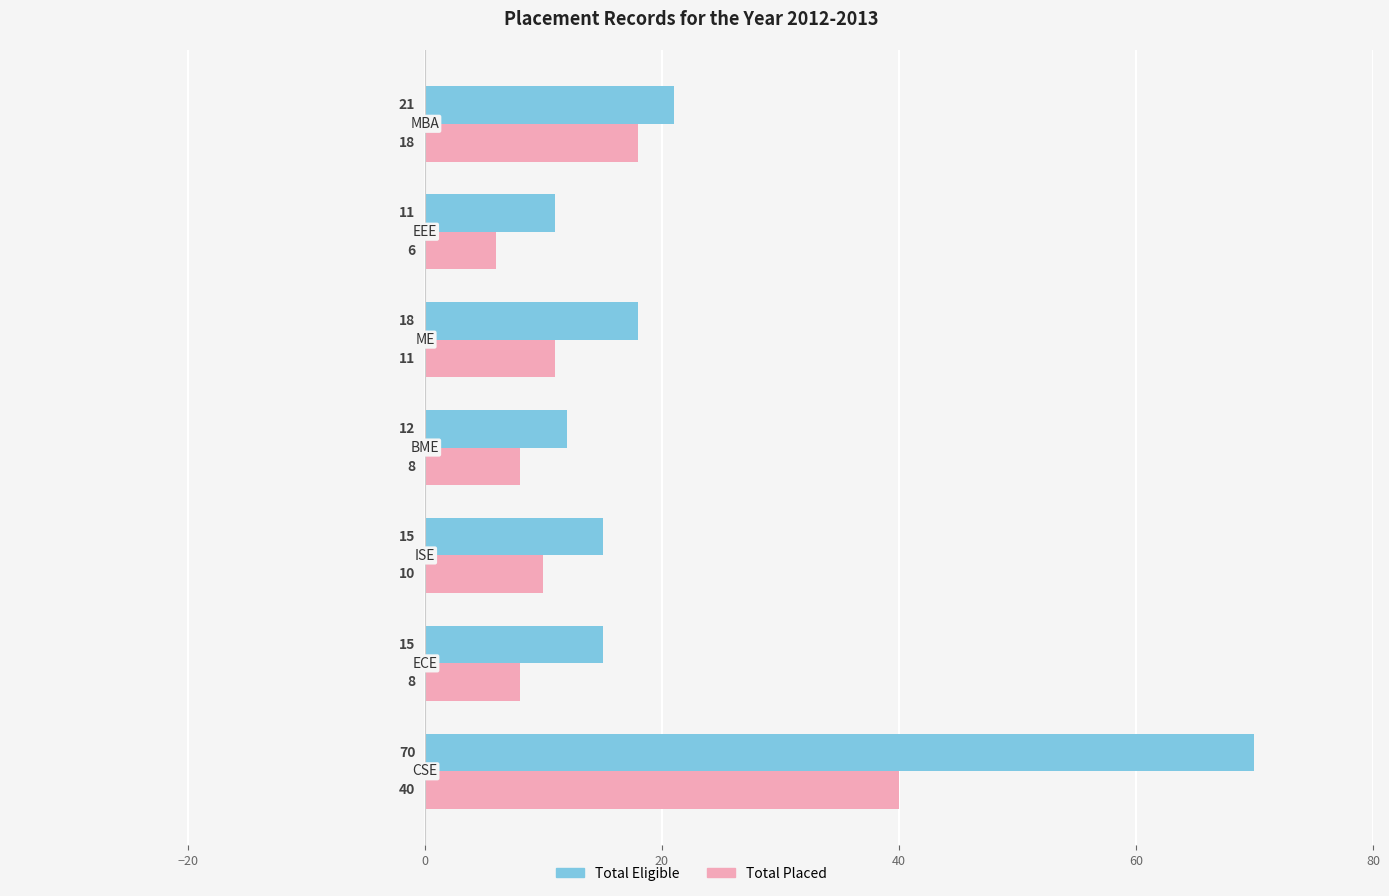

What is the sum of all Total Eligible values?

162